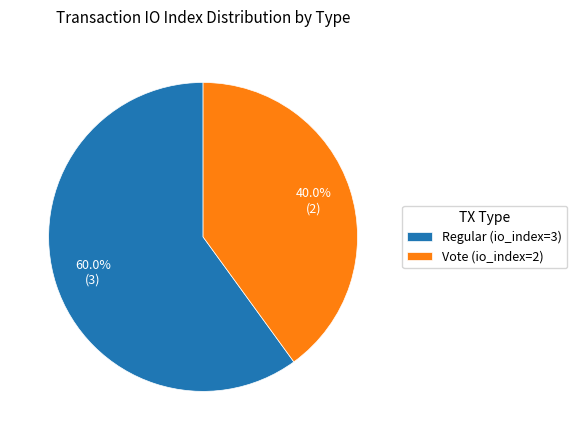

Does Vote (io_index=2) account for over 50% of the chart?

No